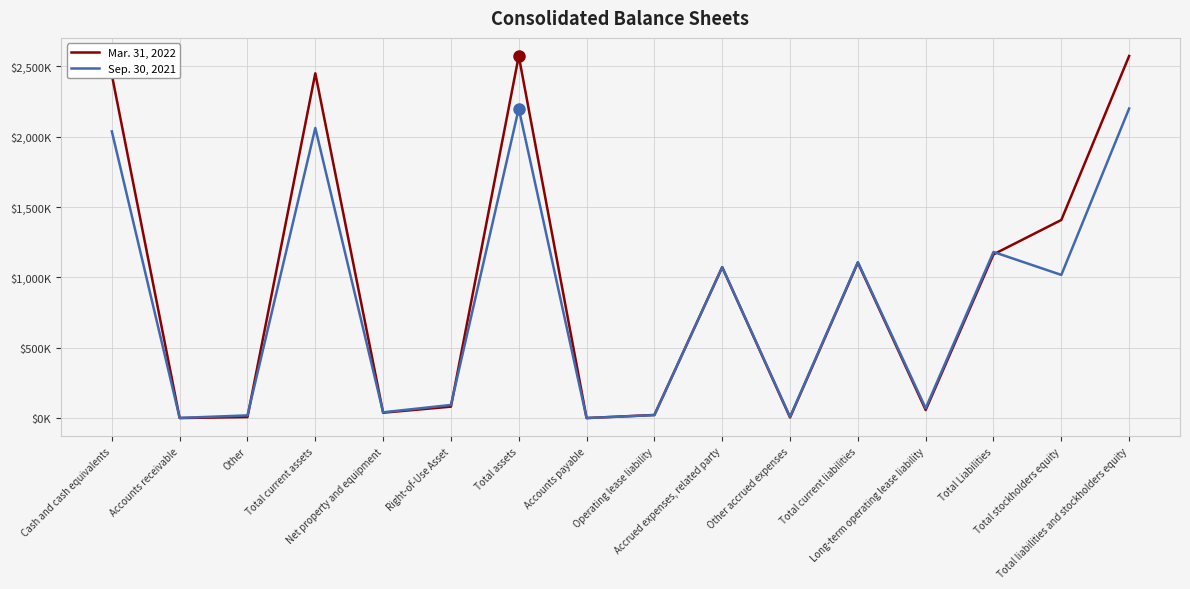

Where does the Sep. 30, 2021 series first go above 1018000?

Cash and cash equivalents